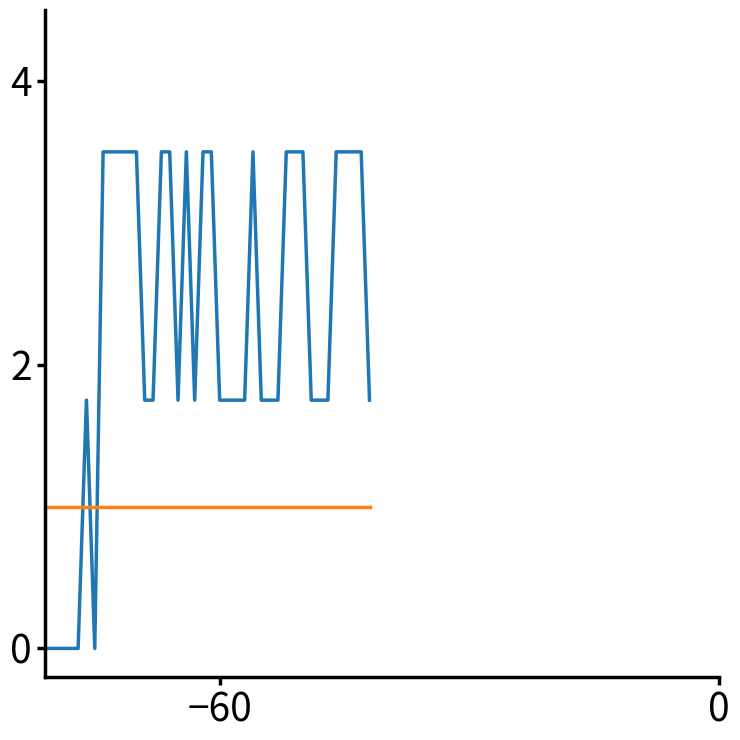

What is the maximum value shown in the chart?

3.5